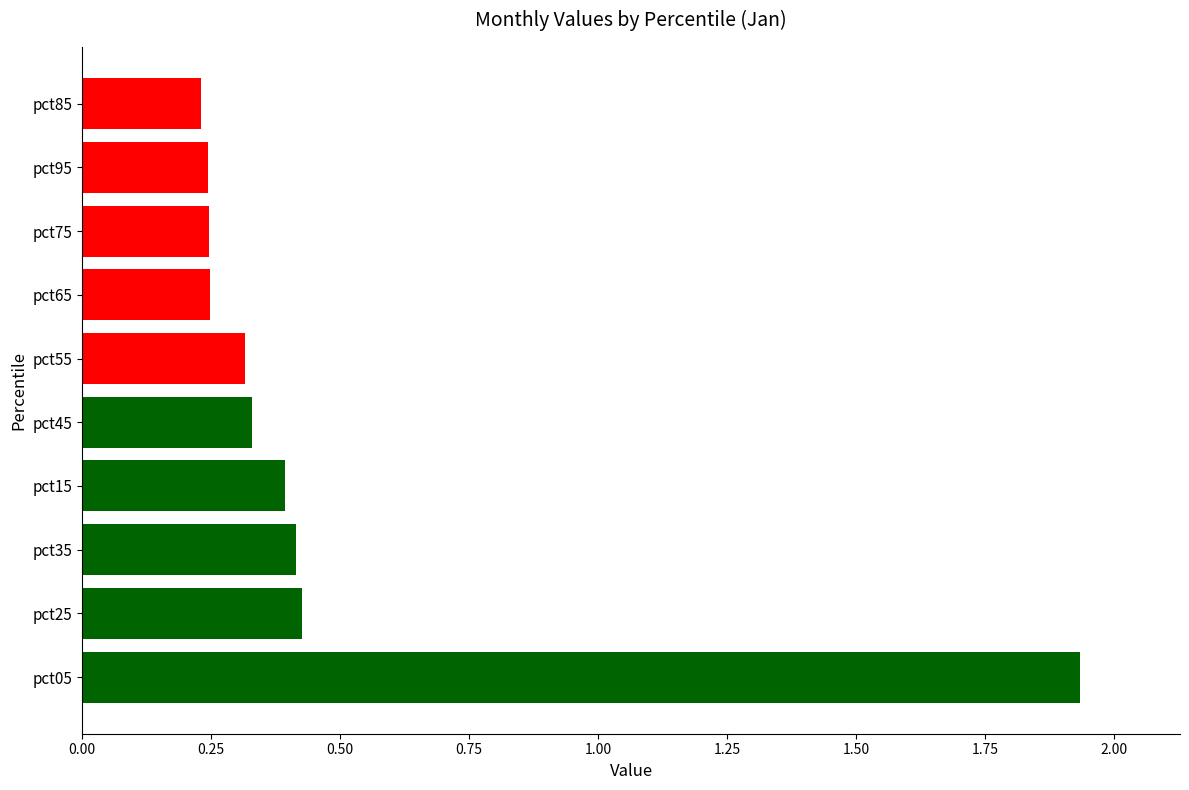

How many values are between 0 and 1?

9